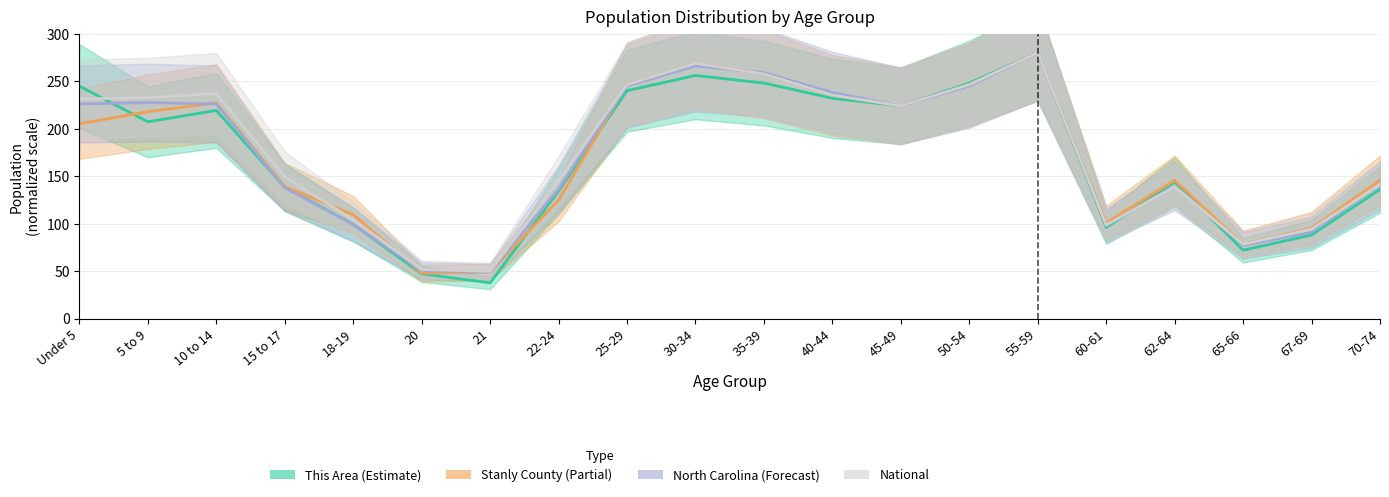

In Stanly County, how many points are lower than both neighbors (excluding endpoints)?

4